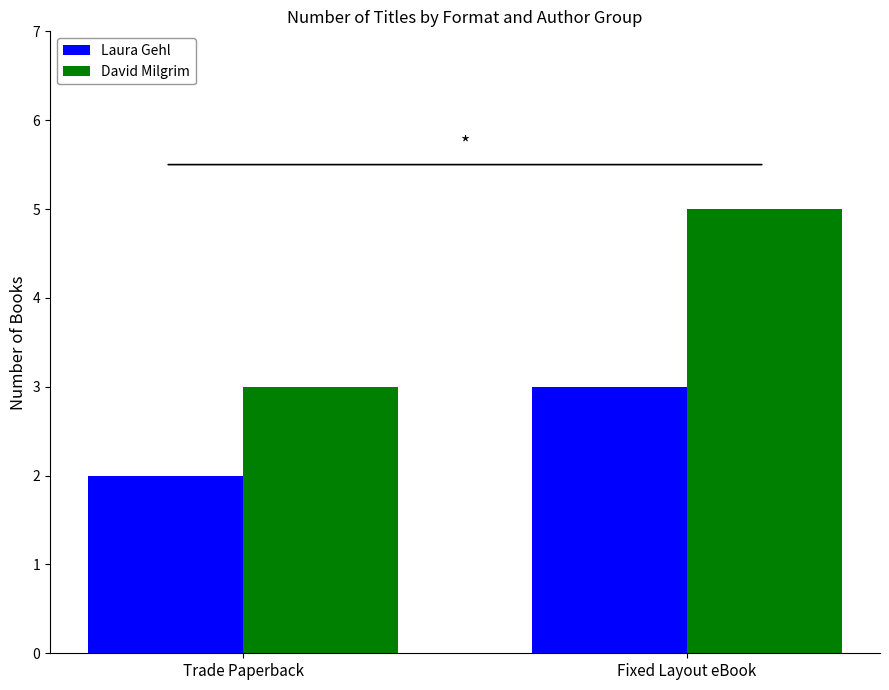

List the series in order of their peak value, highest first.

David Milgrim, Laura Gehl